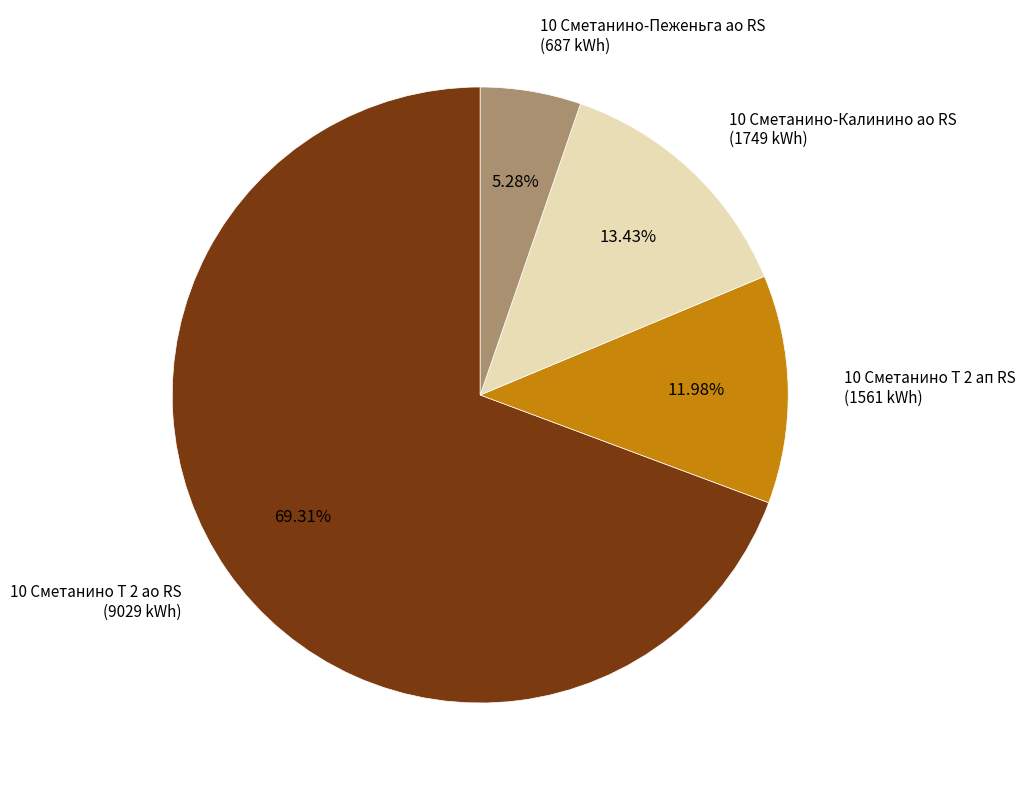

To the nearest percent, what is the average slice percentage?

25%